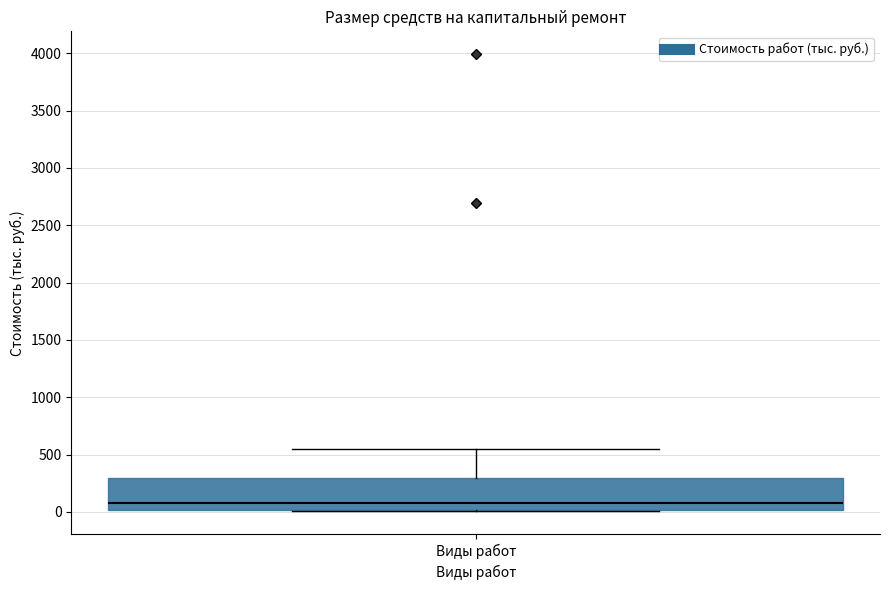

Transcribe this box plot: give where the median line is, the range the box spans, and where the two whiskers end, as read against the y-axis. The values are not printed on the chart, so give them approximately, as read against the axis.

median 100, box 0 to 300, whiskers 0 to 550